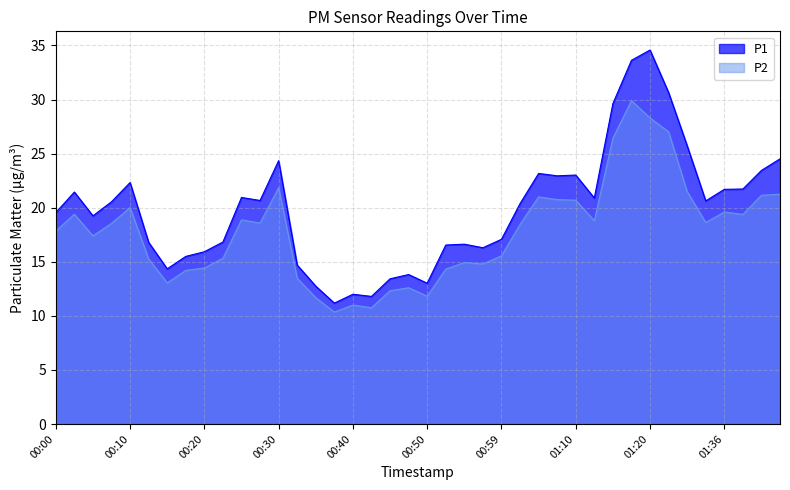

True or false: P2 has a value of 8.6 at 00:27.

False